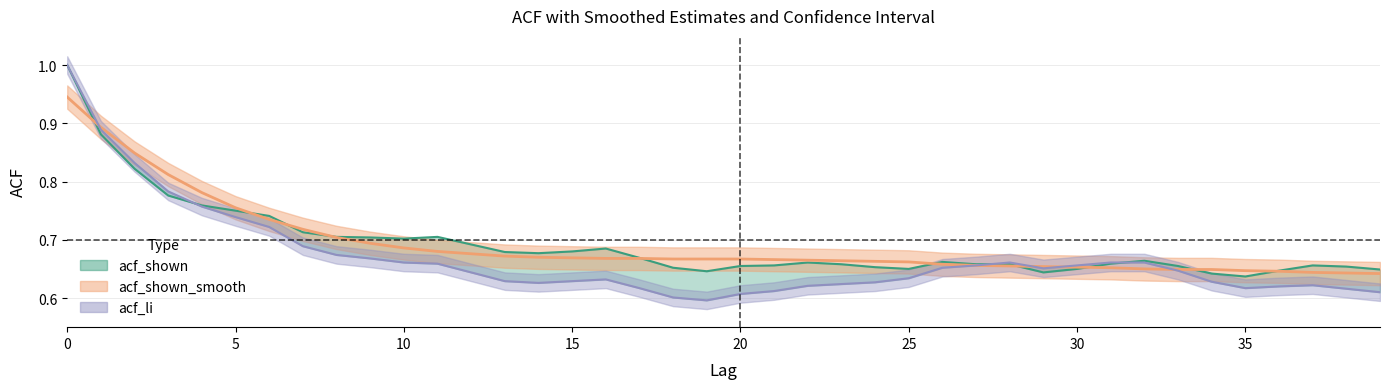

What is the difference between the second highest and minimum values in the acf_shown series?

0.2